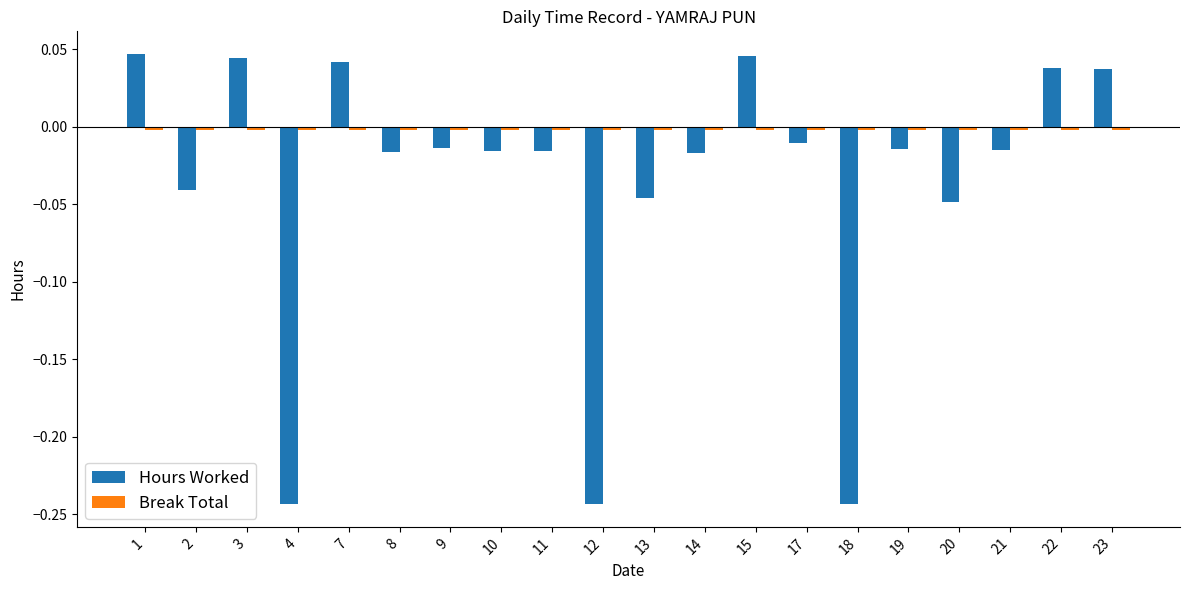

Which series has the largest range (max minus min)?

Hours Worked